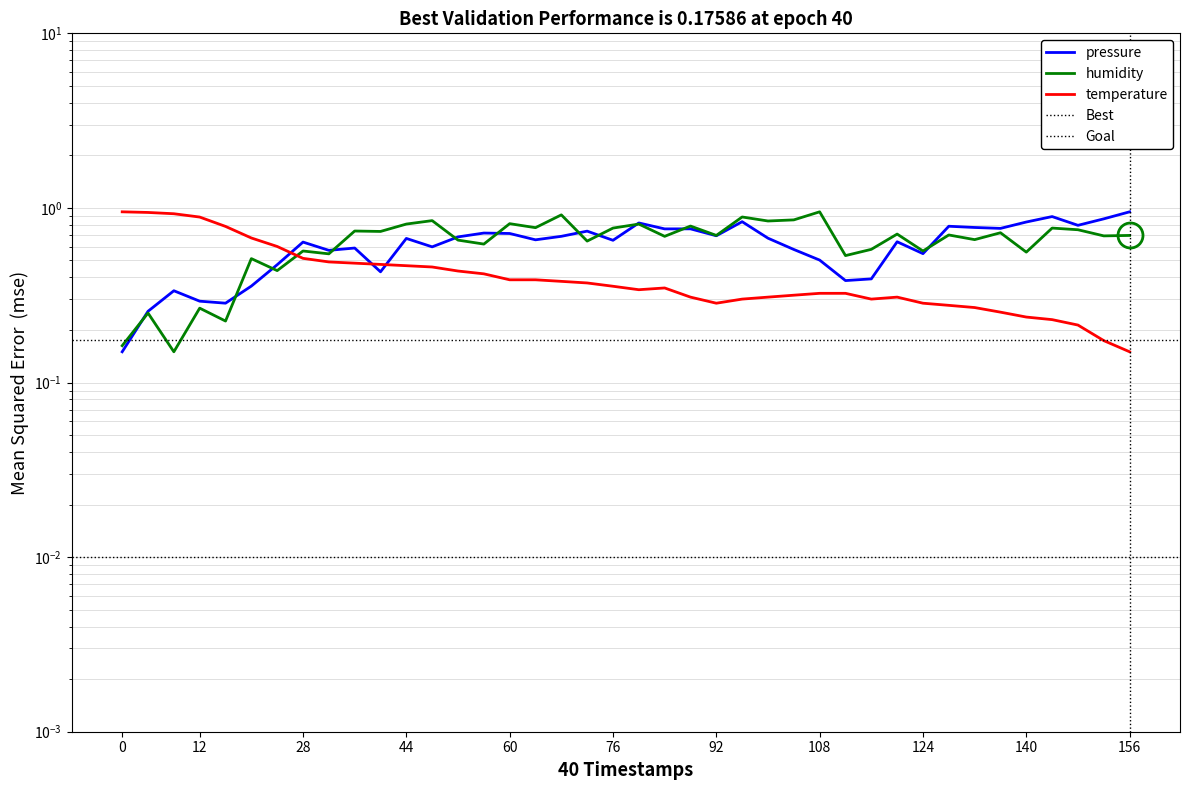

The value of temperature at 12 is 1.5. True or false?

False